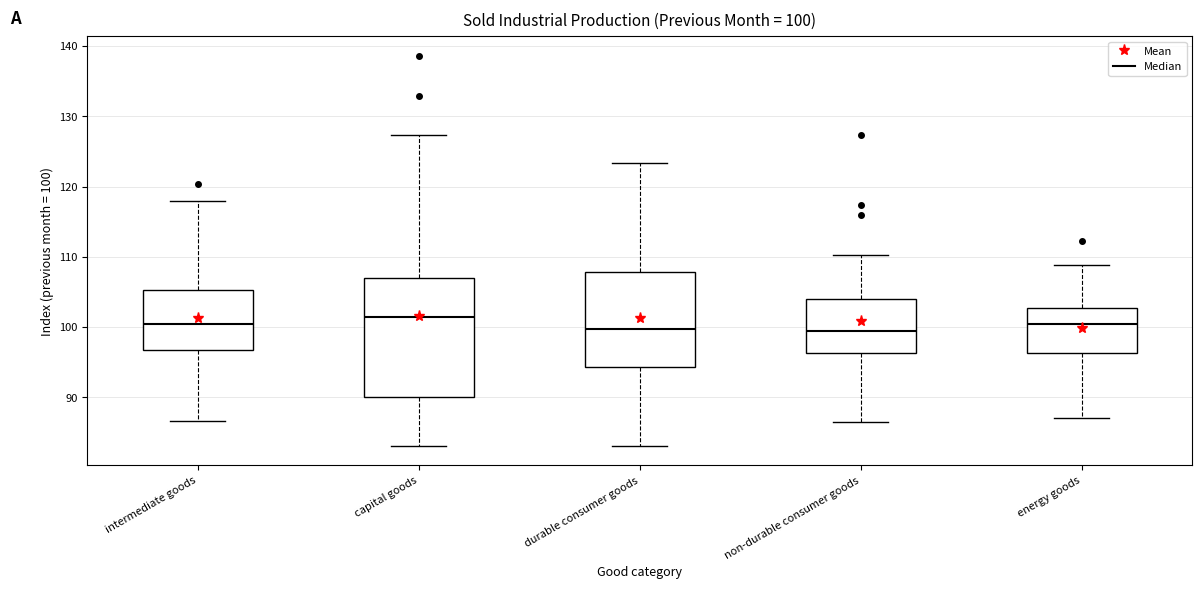

Comparing the boxes themselves (not the whiskers), which one is the tallest?

capital goods